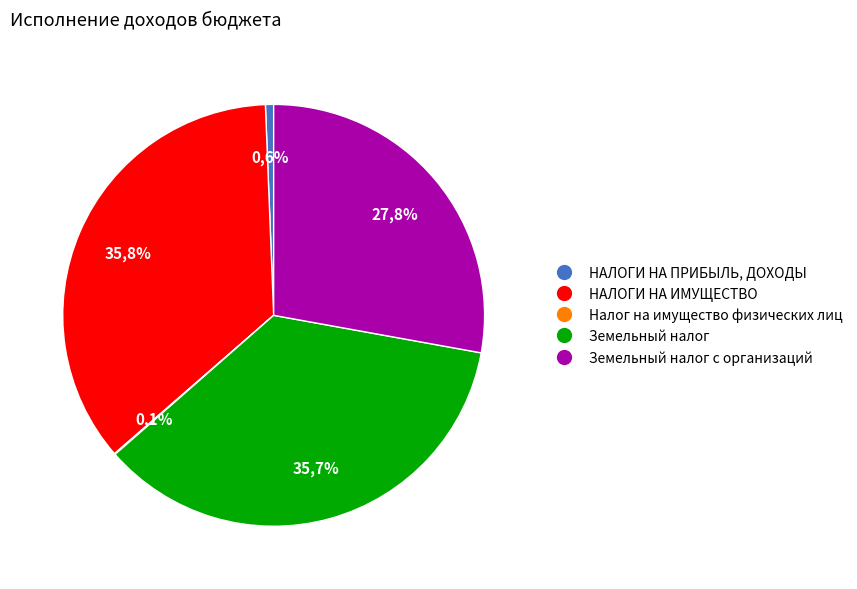

How many segments does this pie chart have?

5